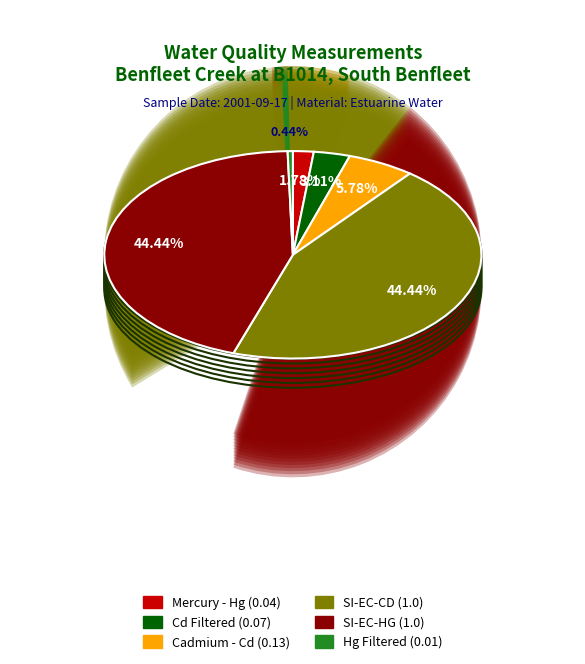

To the nearest percent, what is the combined percentage of Mercury - Hg and Hg Filtered?

2%